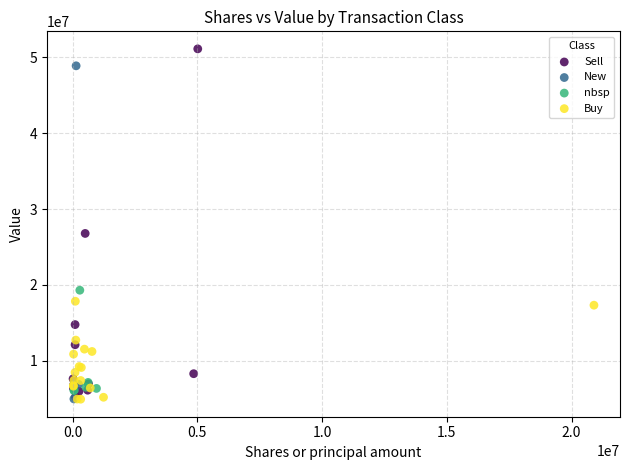

Which series has the widest spread of Y values?

Sell